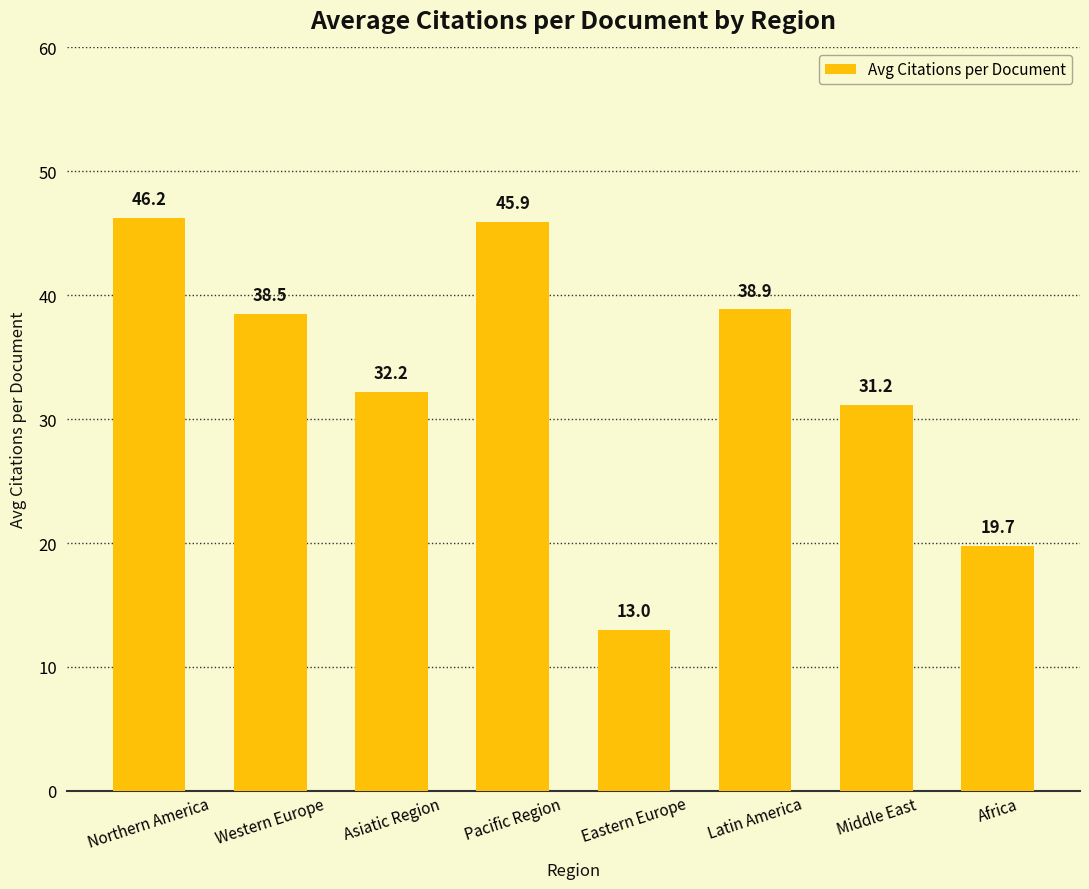

How many series are shown in this chart?

1